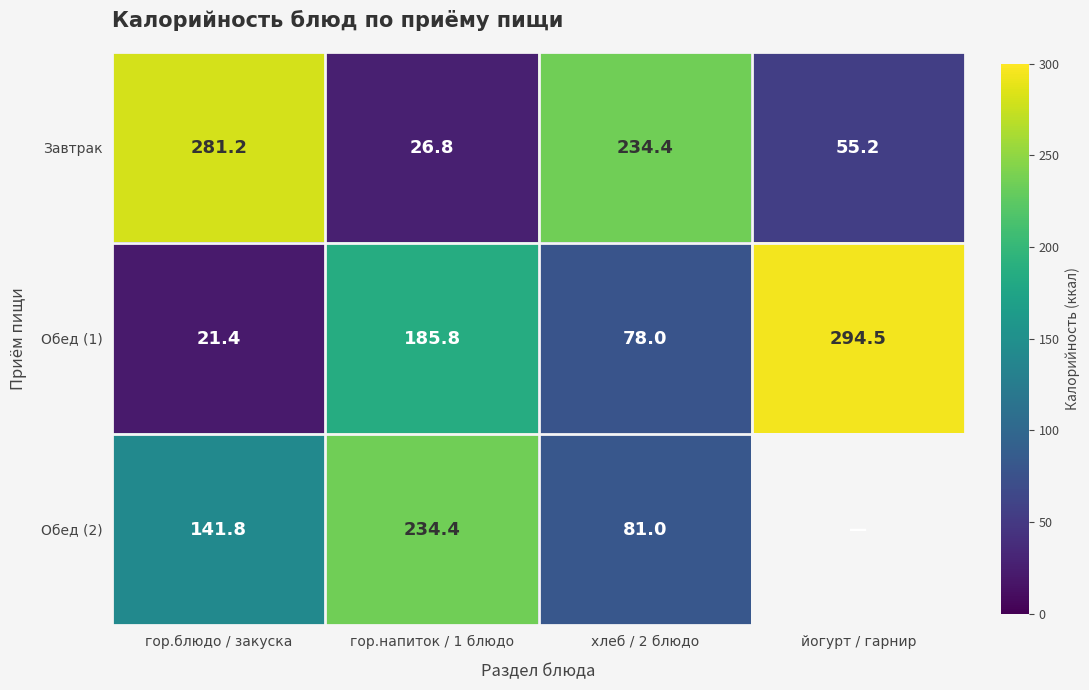

Is the value of Завтрак at хлеб / 2 блюдо greater than the value of Обед (1) at гор.блюдо / закуска?

Yes